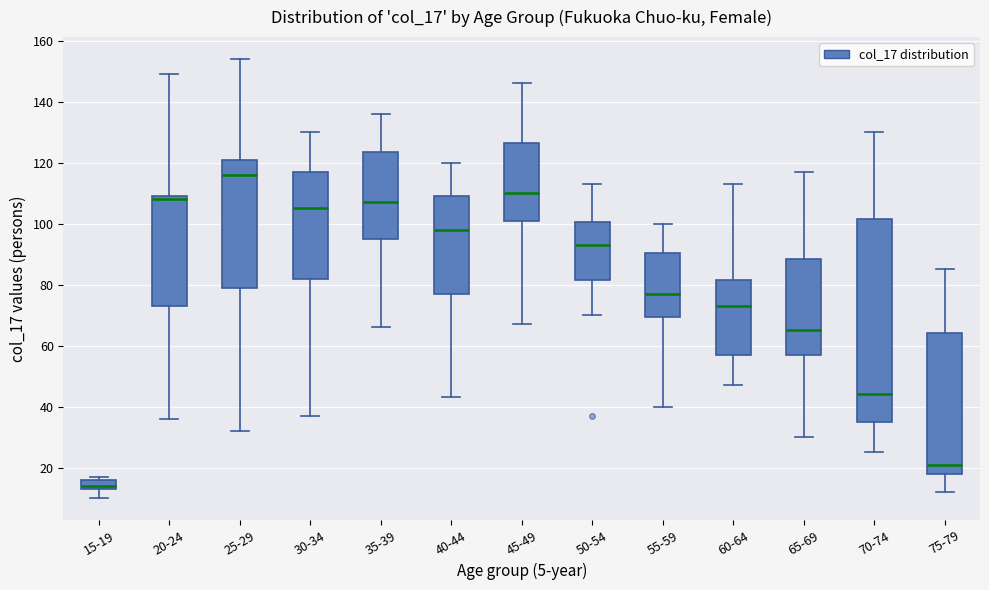

Reading left to right, read every box against the y-axis: the position of its median line, the range the box covers, and the ends of its whiskers. The values are not printed on the chart, so give them approximately, as read against the axis.

15-19: median 14 (just above the box's lower edge), box 14 to 16, whiskers 10 to 18
20-24: median 108, box 74 to 110, whiskers 36 to 150
25-29: median 116, box 80 to 122, whiskers 32 to 154
30-34: median 106, box 82 to 118, whiskers 38 to 130
35-39: median 108, box 96 to 124, whiskers 66 to 136
40-44: median 98, box 78 to 110, whiskers 44 to 120
45-49: median 110, box 102 to 126, whiskers 68 to 146
50-54: median 94, box 82 to 100, whiskers 70 to 114
55-59: median 78, box 70 to 90, whiskers 40 to 100
60-64: median 74, box 58 to 82, whiskers 48 to 114
65-69: median 66, box 58 to 88, whiskers 30 to 118
70-74: median 44, box 36 to 102, whiskers 26 to 130
75-79: median 22, box 18 to 64, whiskers 12 to 86